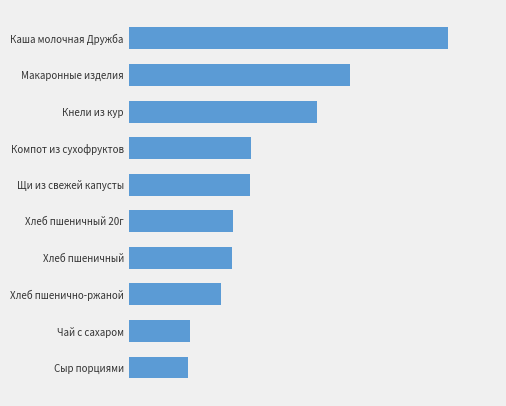

Does the chart contain stacked bars?

No